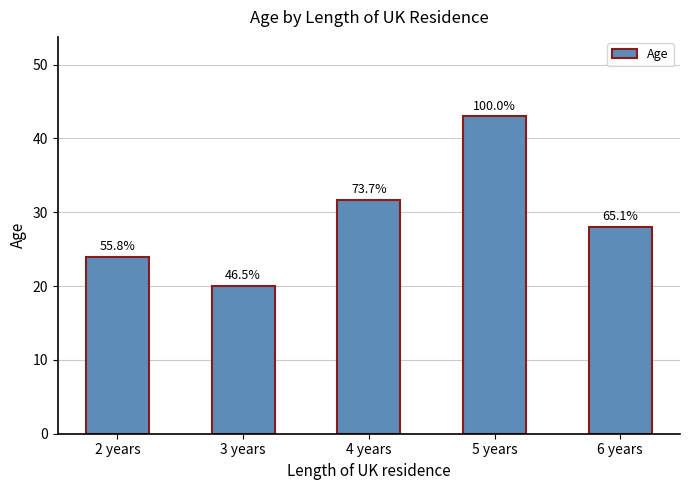

What is the sum of the values at 3 years and 4 years?

51.7